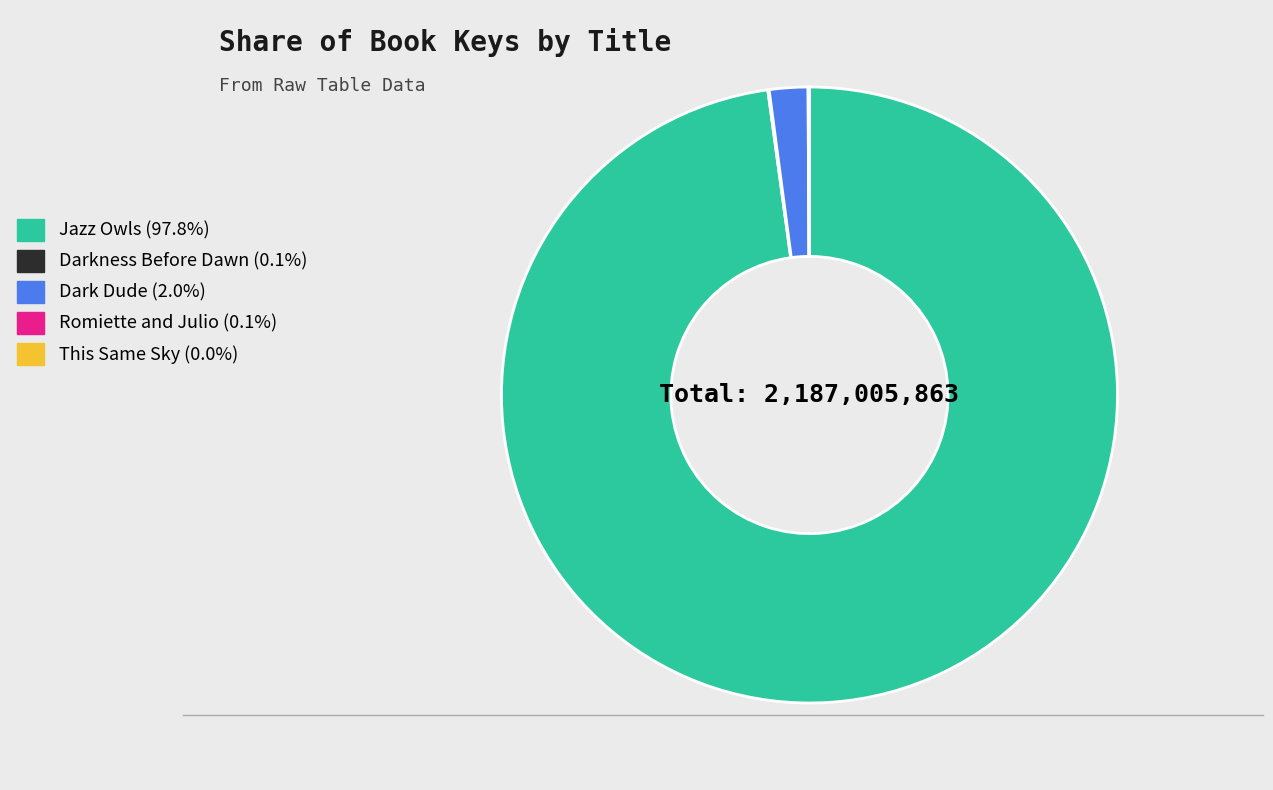

What is the largest slice in the pie chart?

Jazz Owls